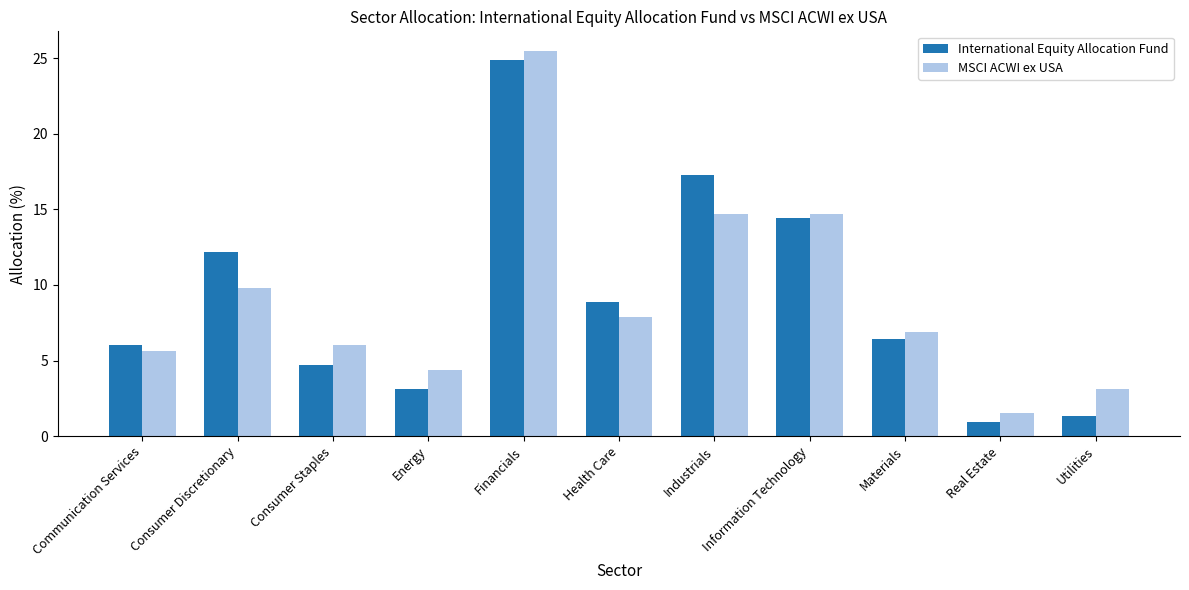

List the series in order of their peak value, highest first.

MSCI ACWI ex USA, International Equity Allocation Fund